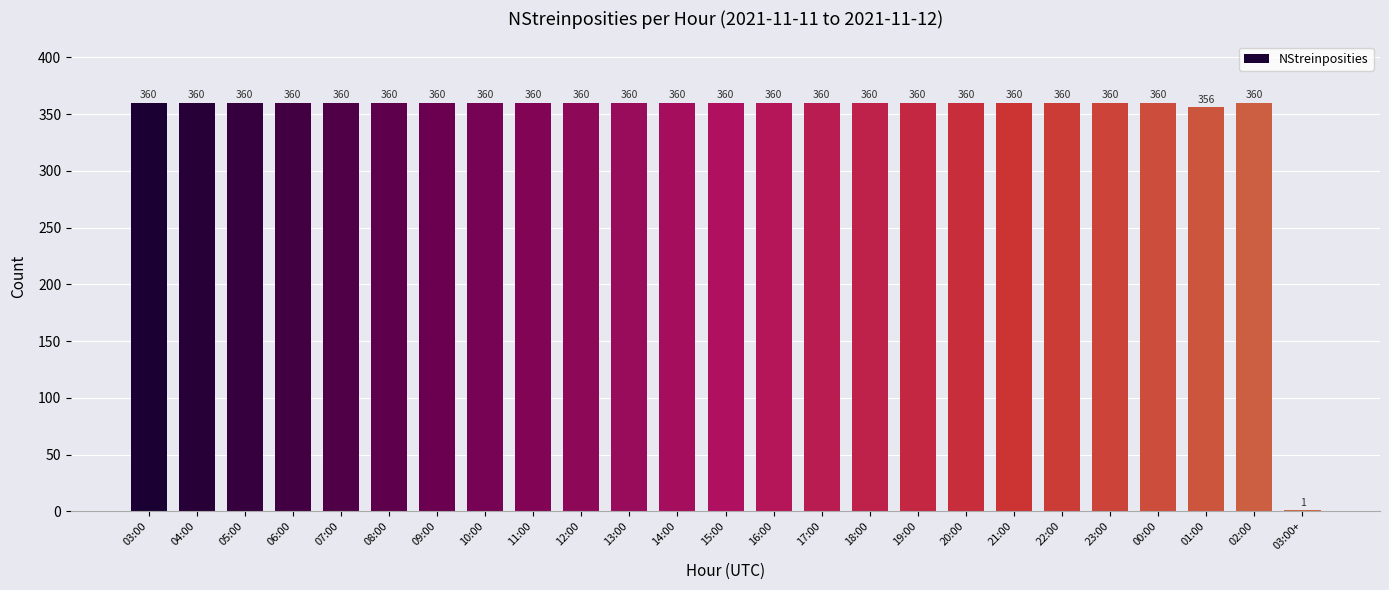

Reading left to right, what are all the values shown in this chart?

03:00=360	04:00=360	05:00=360	06:00=360	07:00=360	08:00=360	09:00=360	10:00=360	11:00=360	12:00=360	13:00=360	14:00=360	15:00=360	16:00=360	17:00=360	18:00=360	19:00=360	20:00=360	21:00=360	22:00=360	23:00=360	00:00=360	01:00=356	02:00=360	03:00+=1